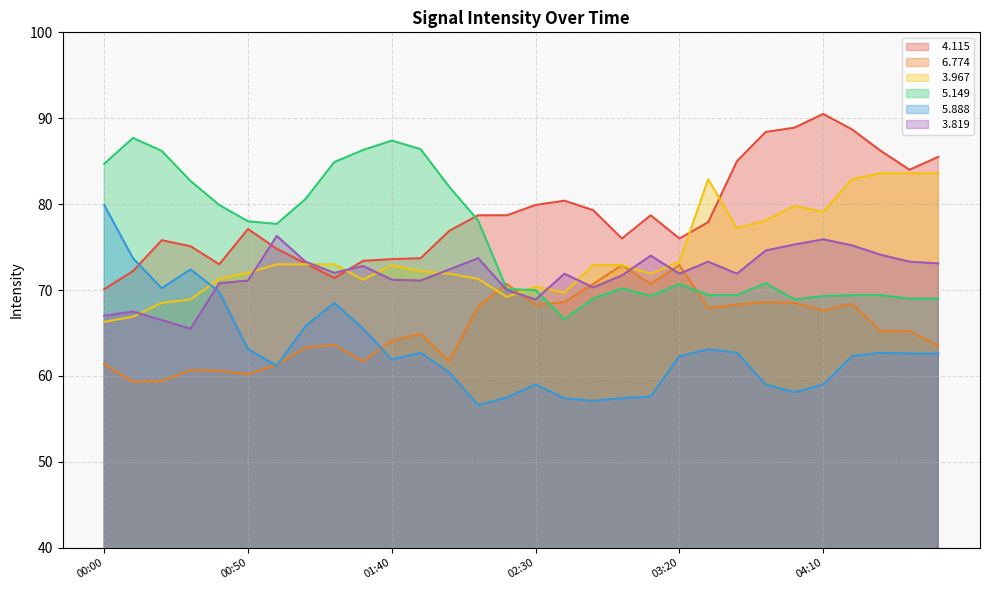

Which series ends up on top after the final intersection of   5.888 and   3.967?

  3.967